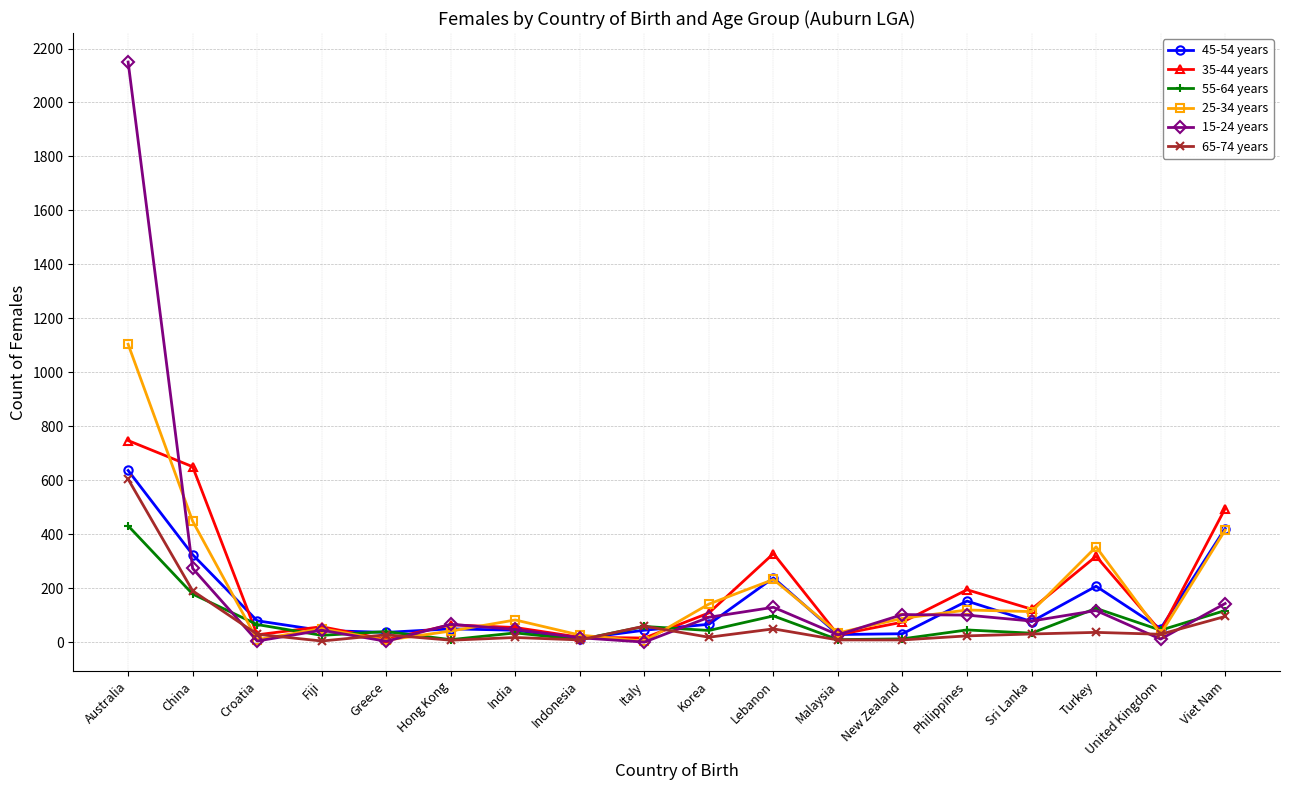

What is the maximum value shown in the chart?

2150